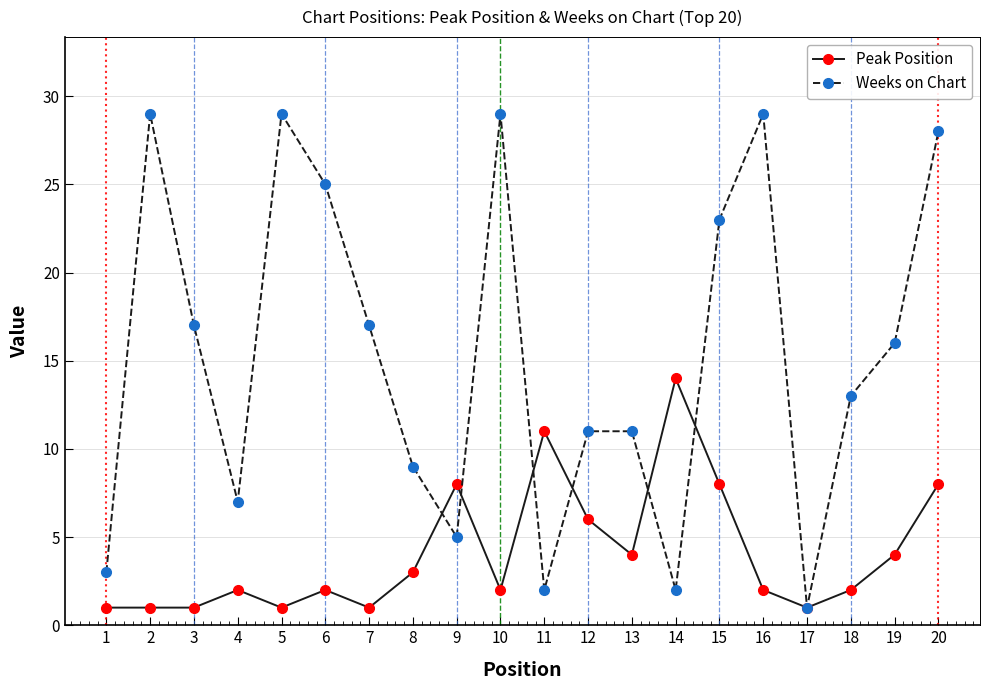

What is the sum of all Peak Position values?

82